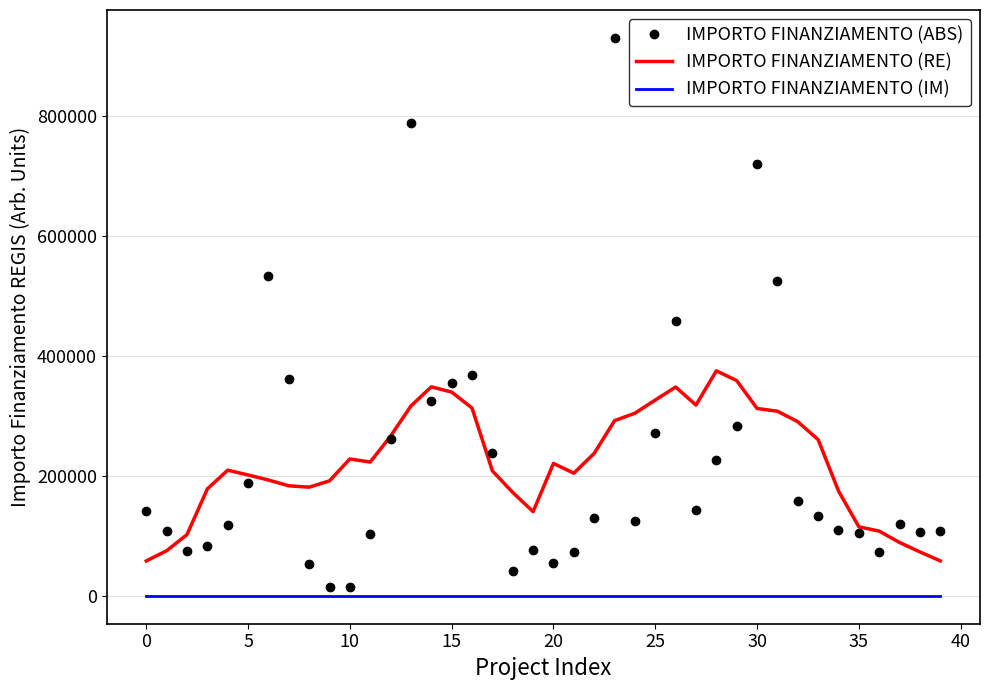

Rank the series by their maximum value, from highest to lowest.

IMPORTO FINANZIAMENTO (ABS), IMPORTO FINANZIAMENTO (RE), IMPORTO FINANZIAMENTO (IM)